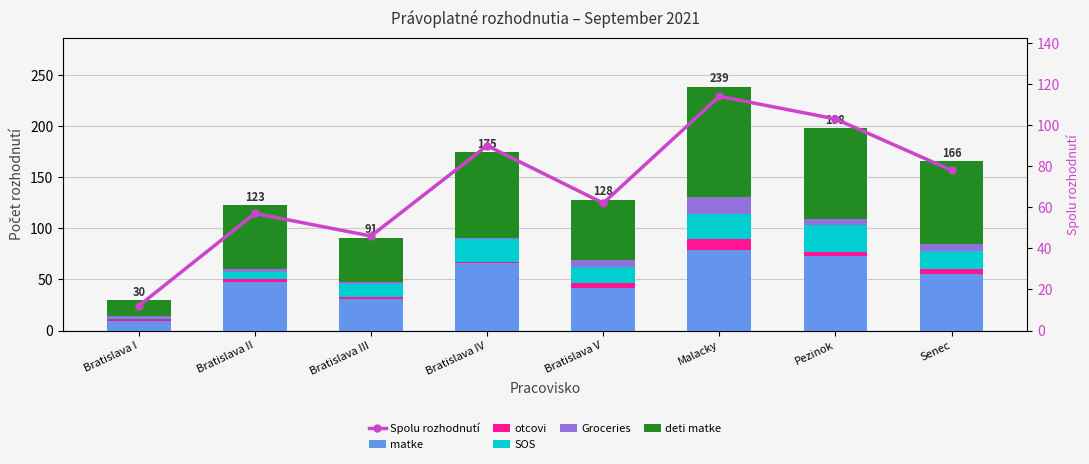

Which category has the lowest value across all series?

Bratislava IV